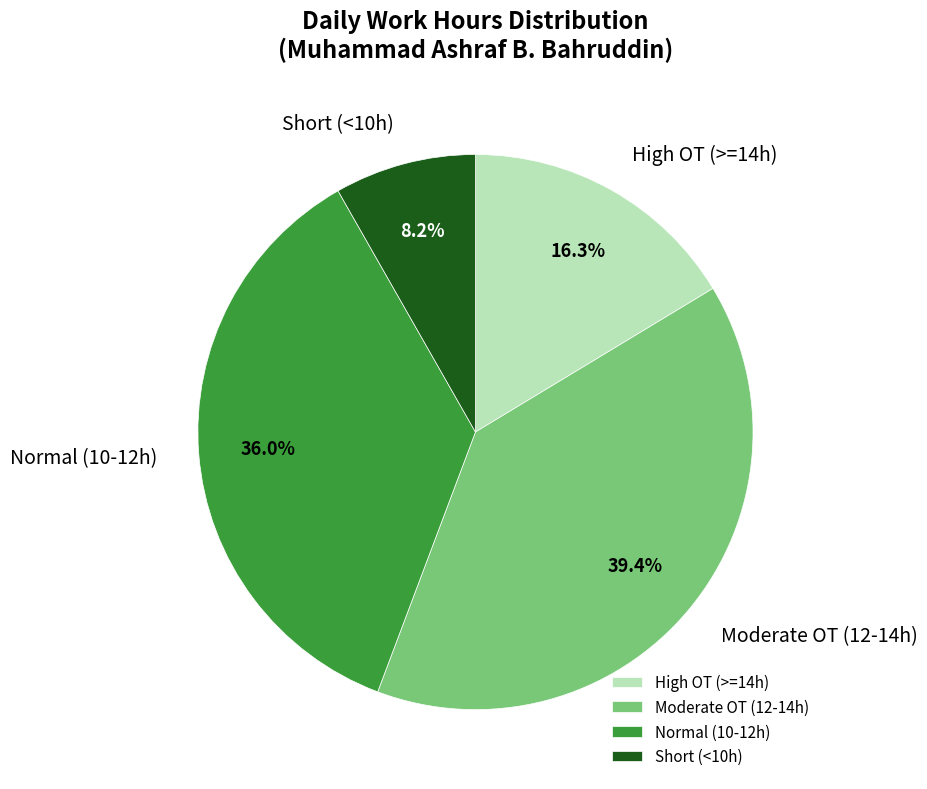

Which has a higher value, High OT (>=14h) or Moderate OT (12-14h)?

Moderate OT (12-14h)